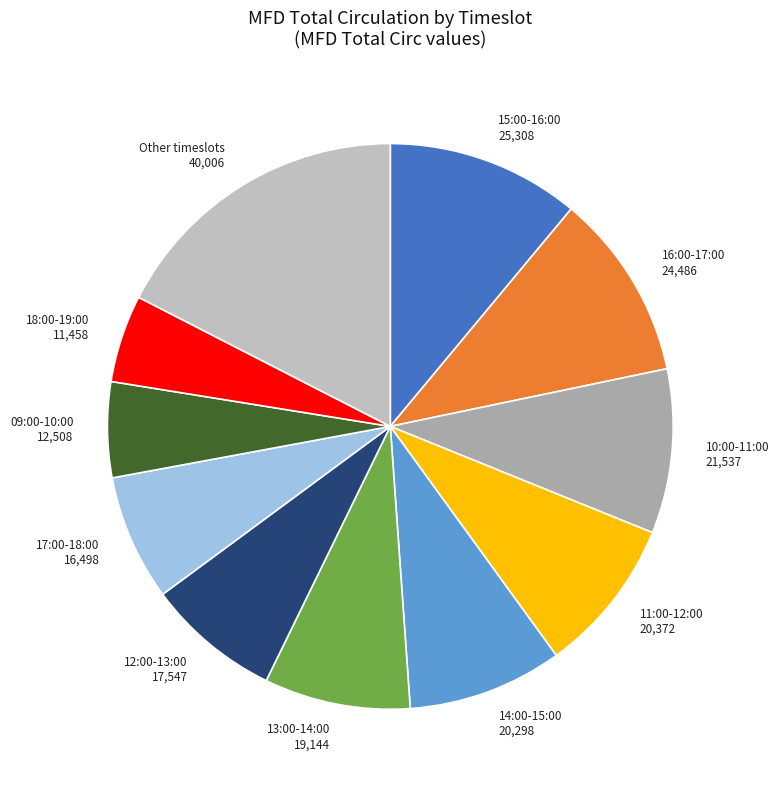

Between 09:00-10:00 12,508 and 16:00-17:00 24,486, which is larger?

16:00-17:00 24,486